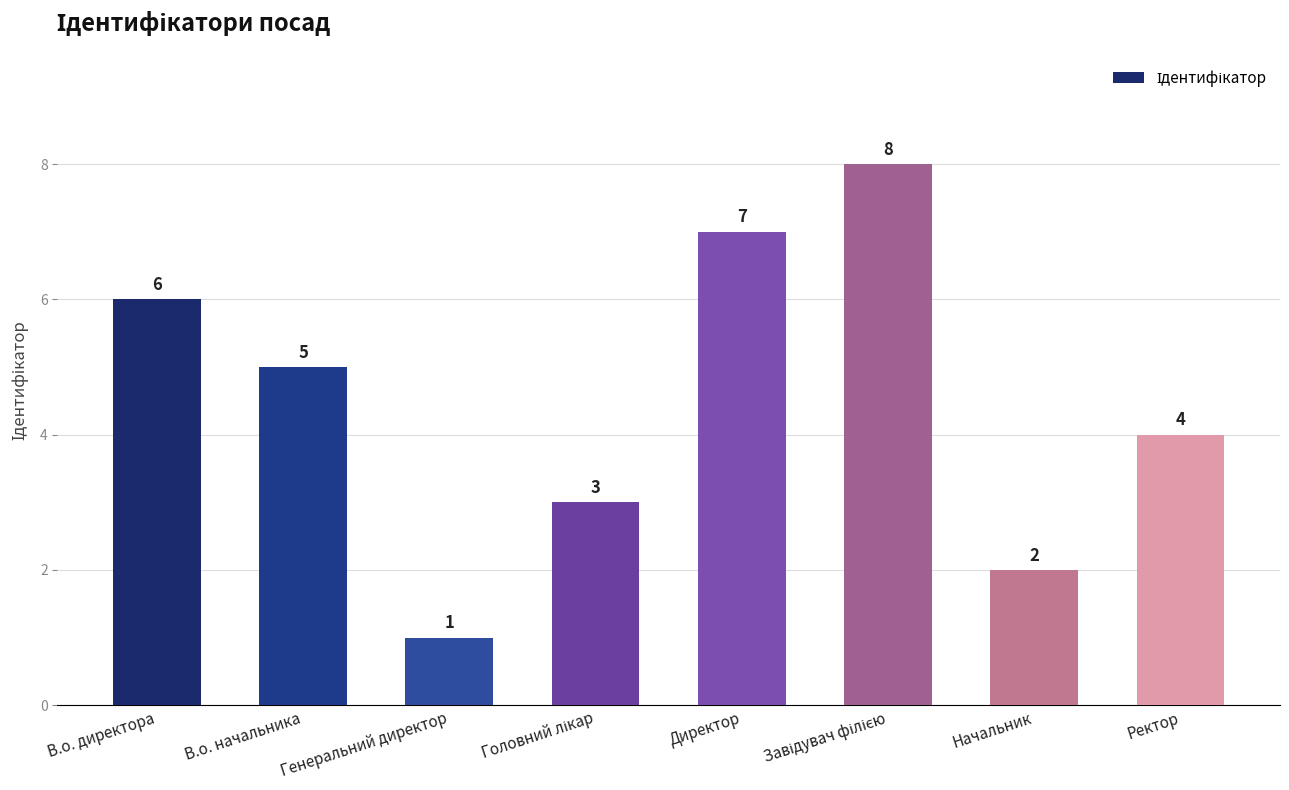

Which category has the lowest value across all series?

Генеральний директор